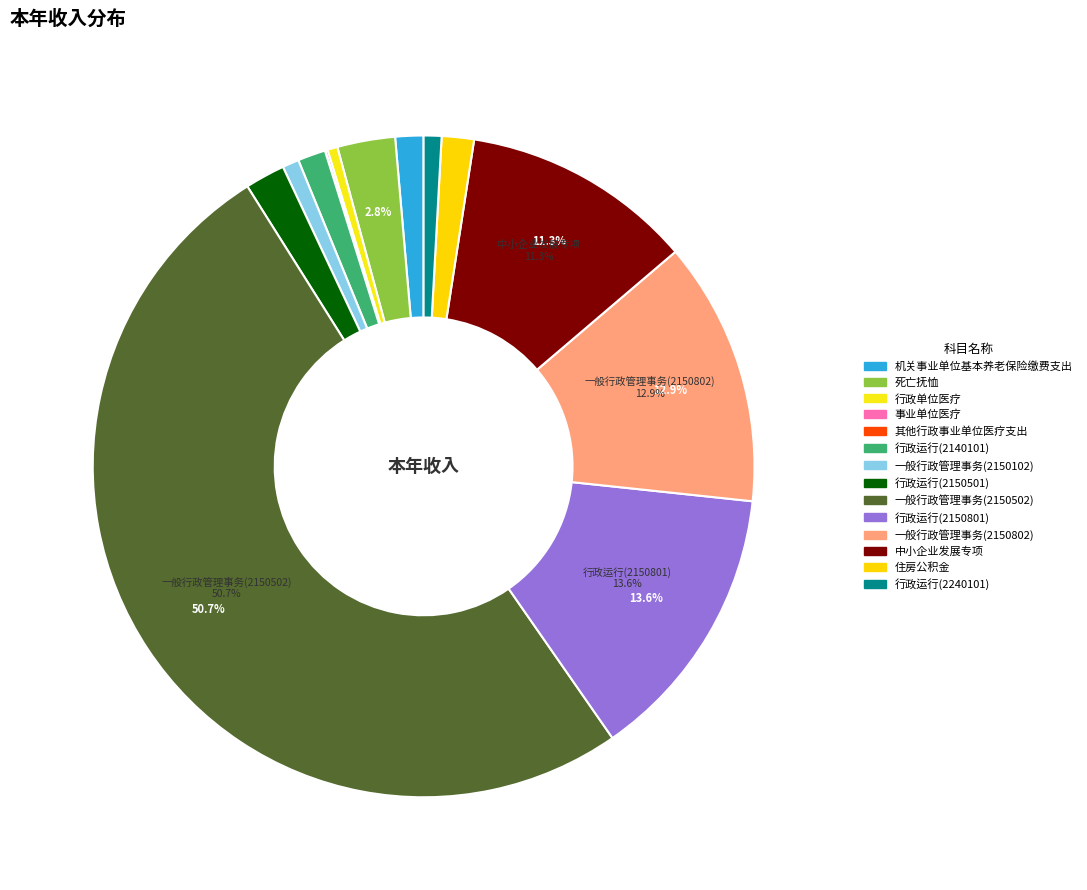

Is 住房公积金 the majority of the pie?

No